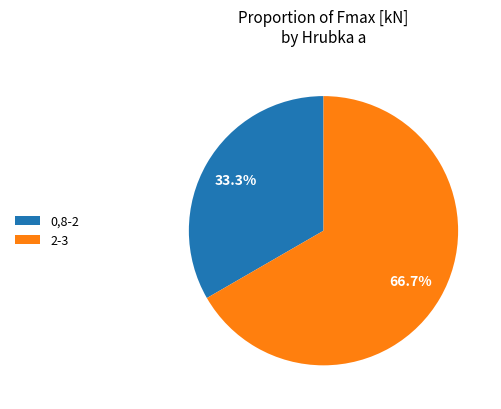

To the nearest percent, what is the average slice percentage?

50%